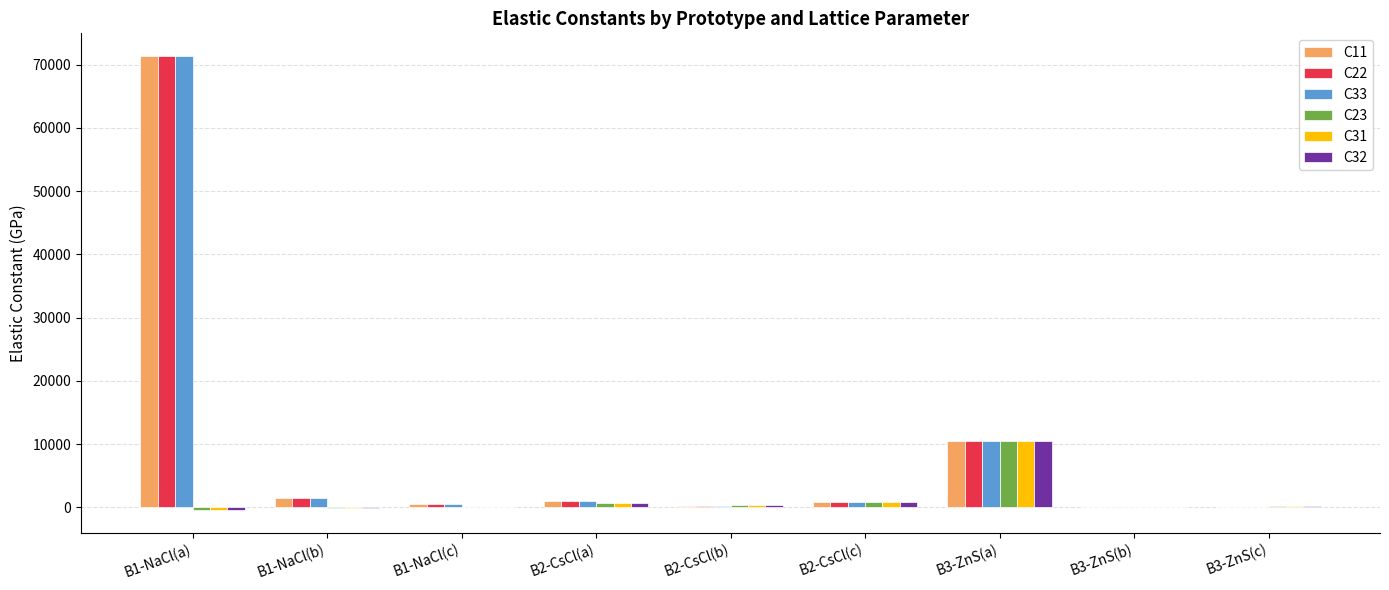

How many distinct data groups are displayed?

6